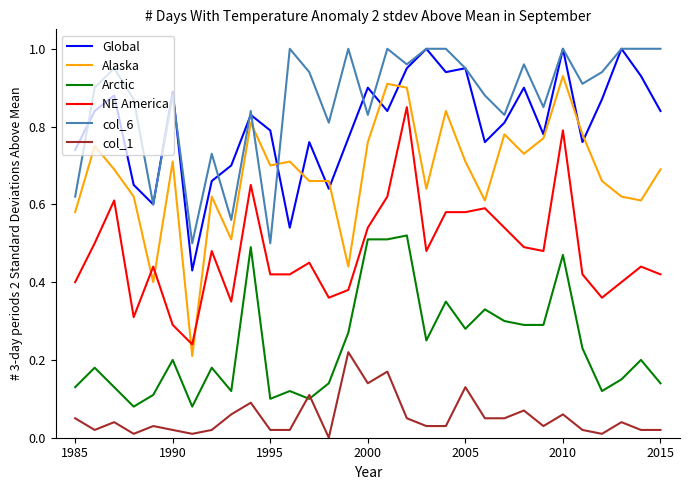

Which series has the largest total across all categories?

col_6